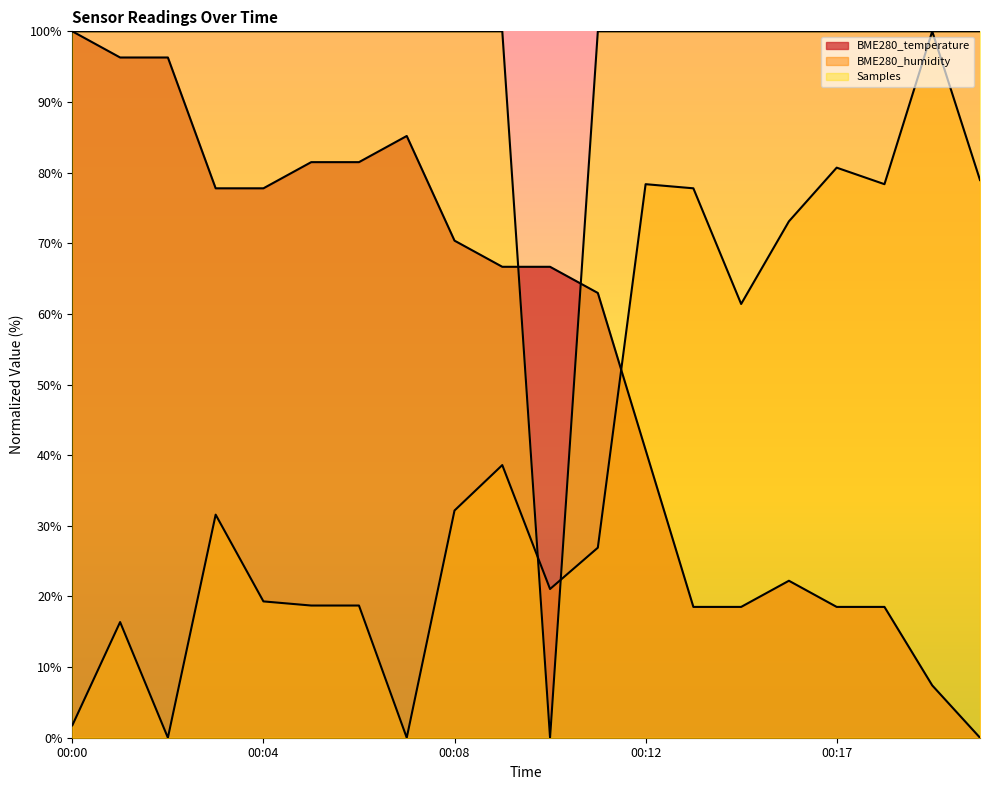

How many times do Samples and BME280_temperature cross each other?

2